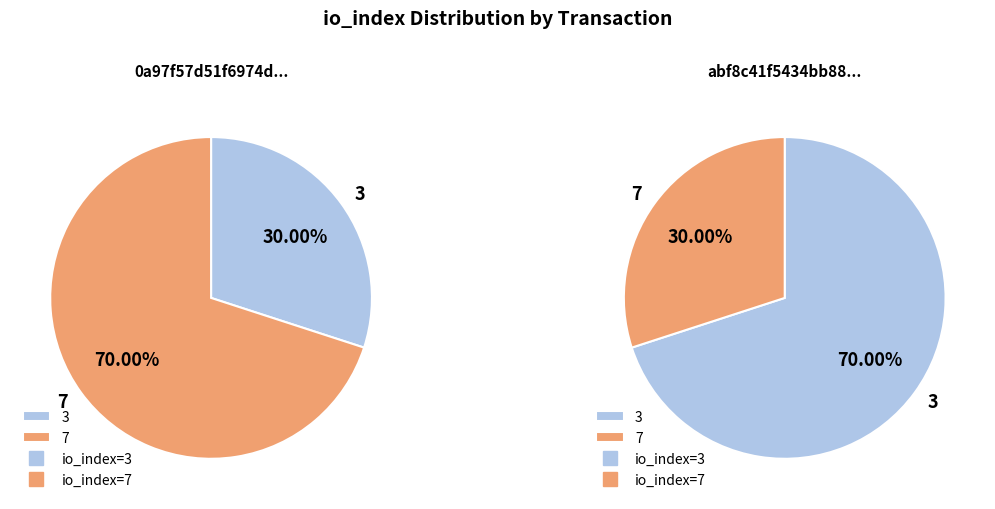

To the nearest percent, what percentage of the pie is 3?

30%